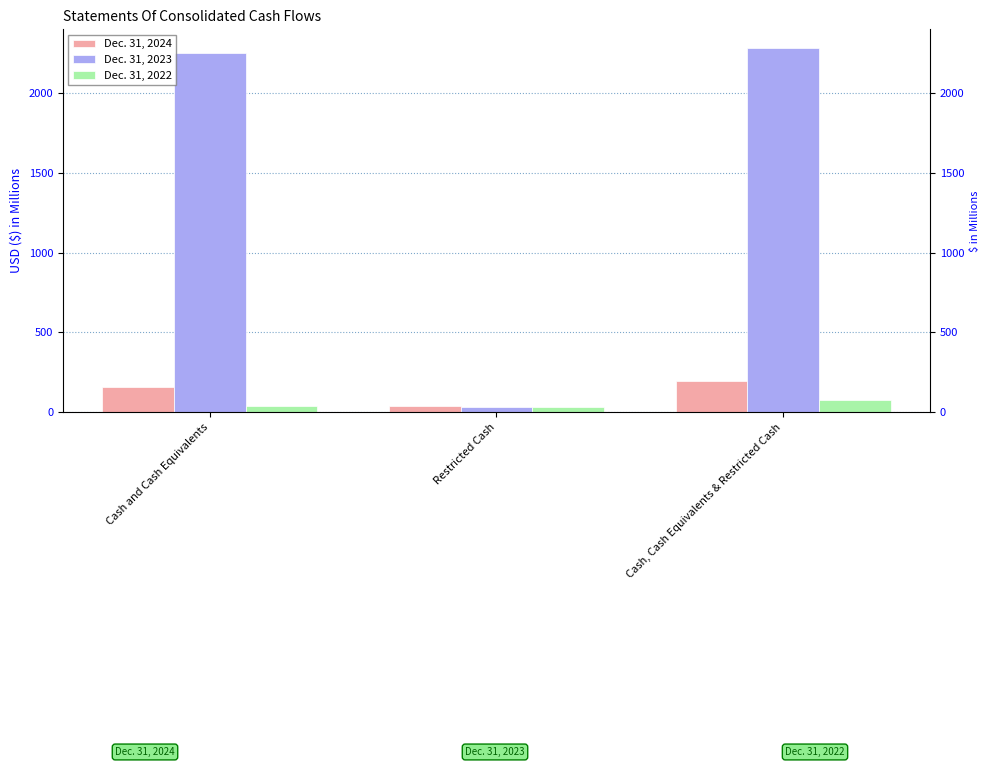

Read the Dec. 31, 2023 value at Cash and Cash Equivalents.

2245.4